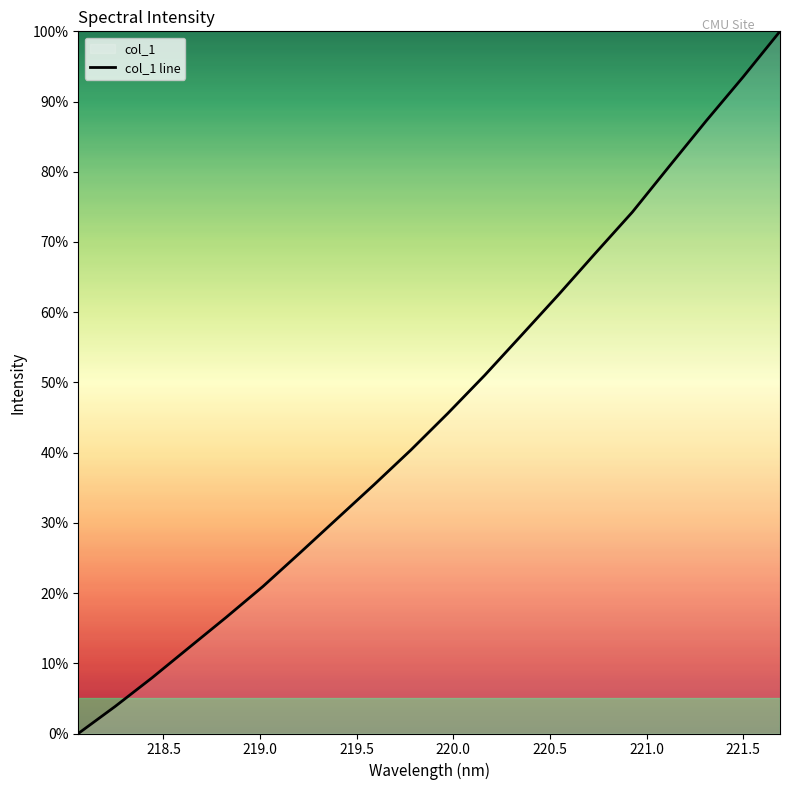

What is the average value?

45.7